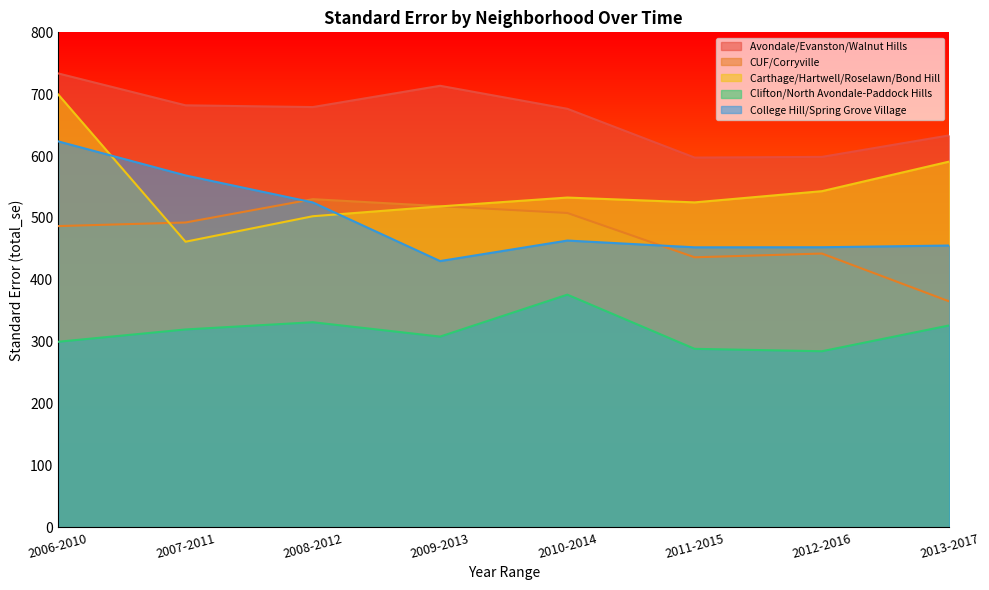

What is the approximate value of College Hill/Spring Grove Village at 2013-2017?

455.5